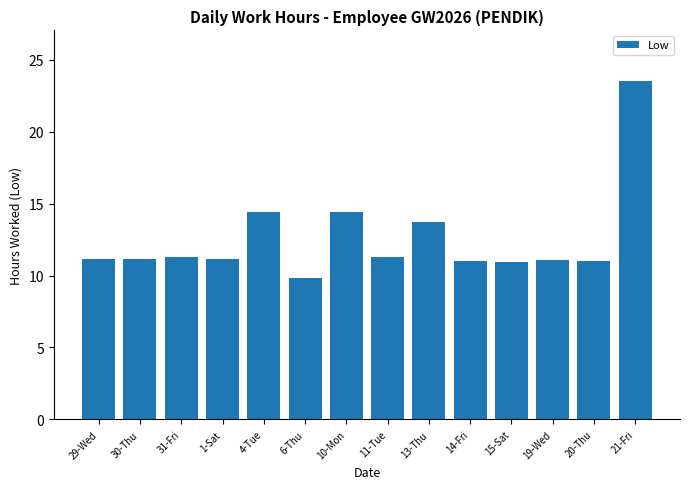

What is the smallest value displayed?

9.8